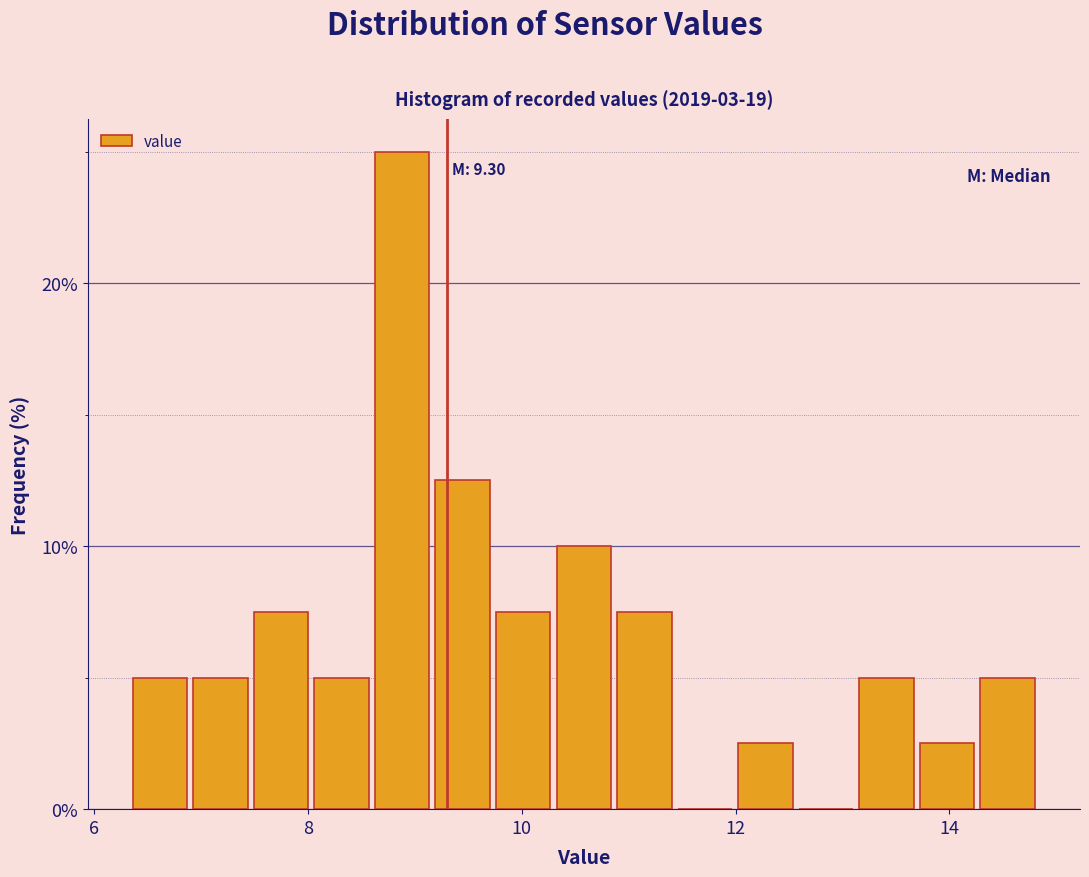

Read against the x-axis, roughly where is the centre of the tallest bar?

8.8